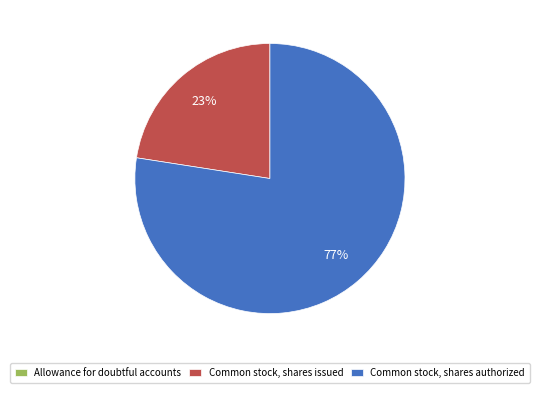

Which slice is the largest?

Common stock, shares authorized